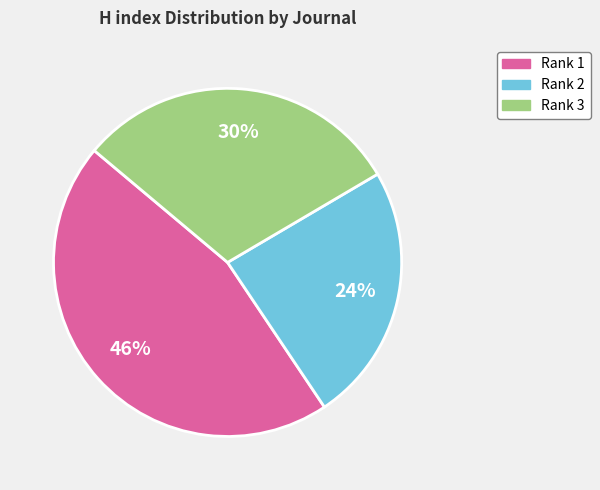

Is there a majority slice in this chart?

No